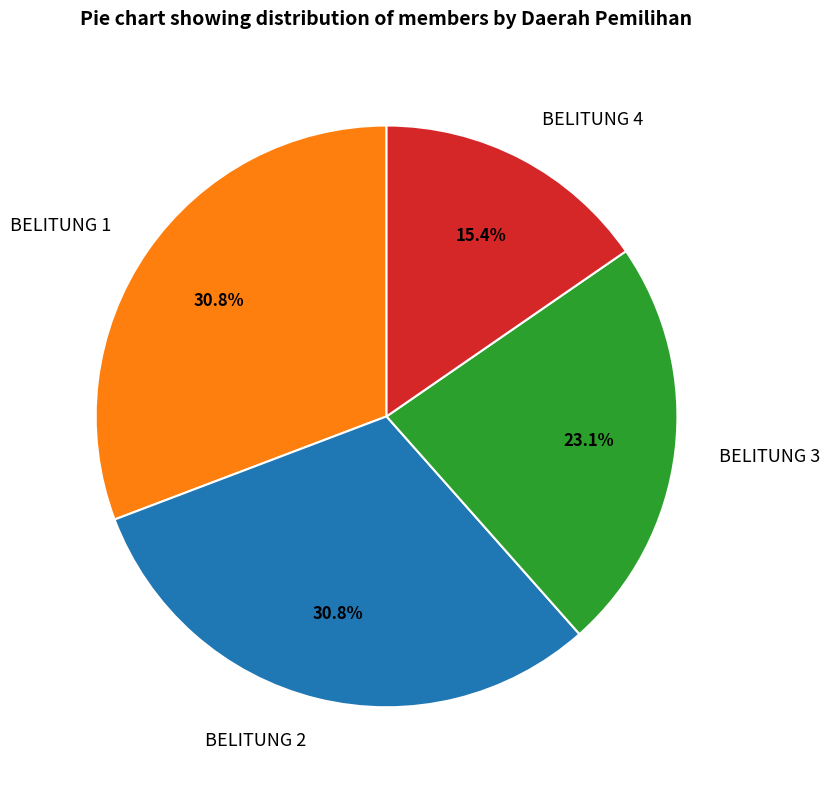

Which category has the smallest portion of the pie?

BELITUNG 4